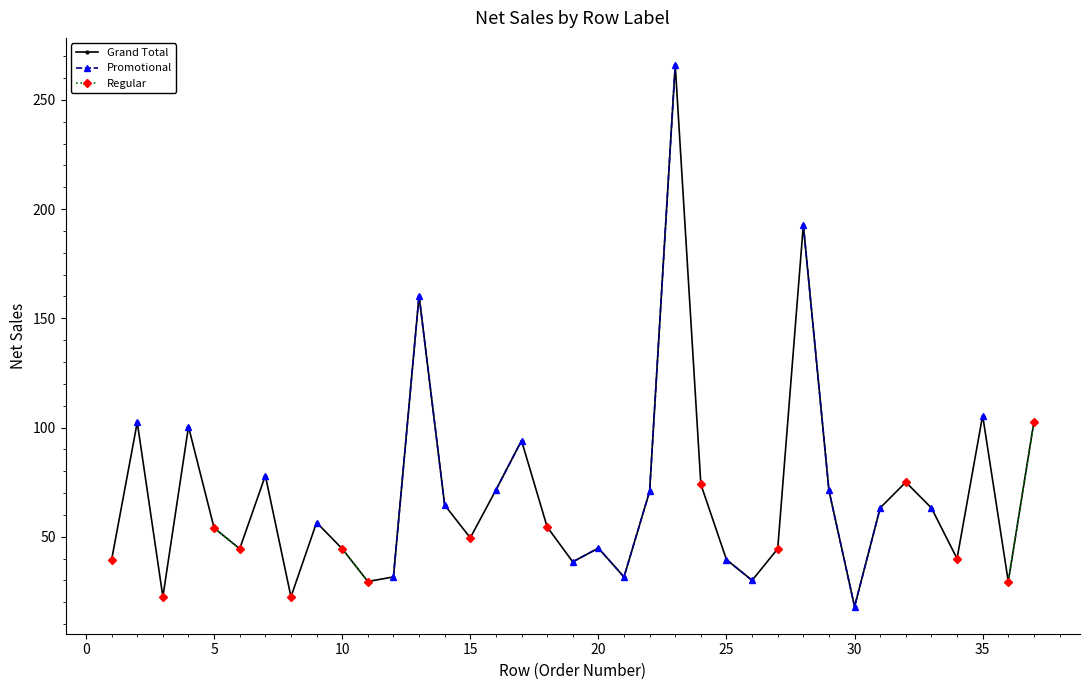

The value of Grand Total at 25 is 39.5. True or false?

True